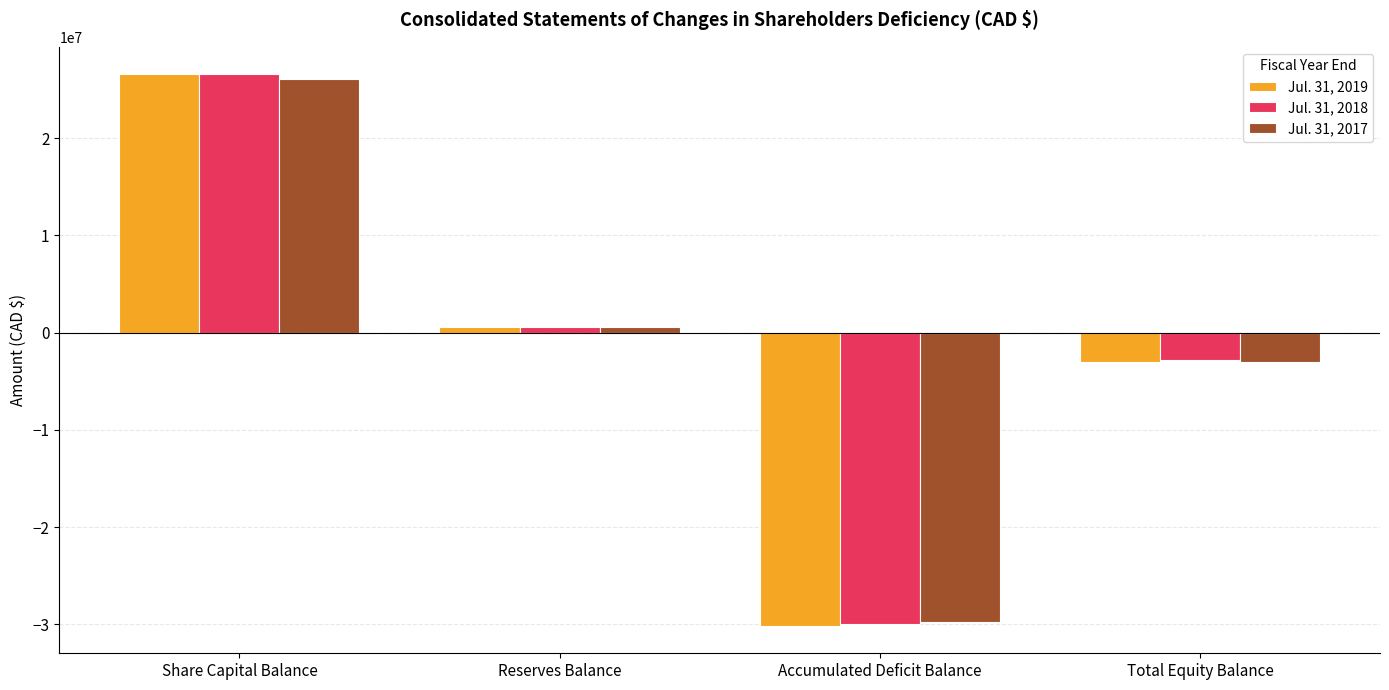

At how many categories does at least one series exceed 7405306?

1